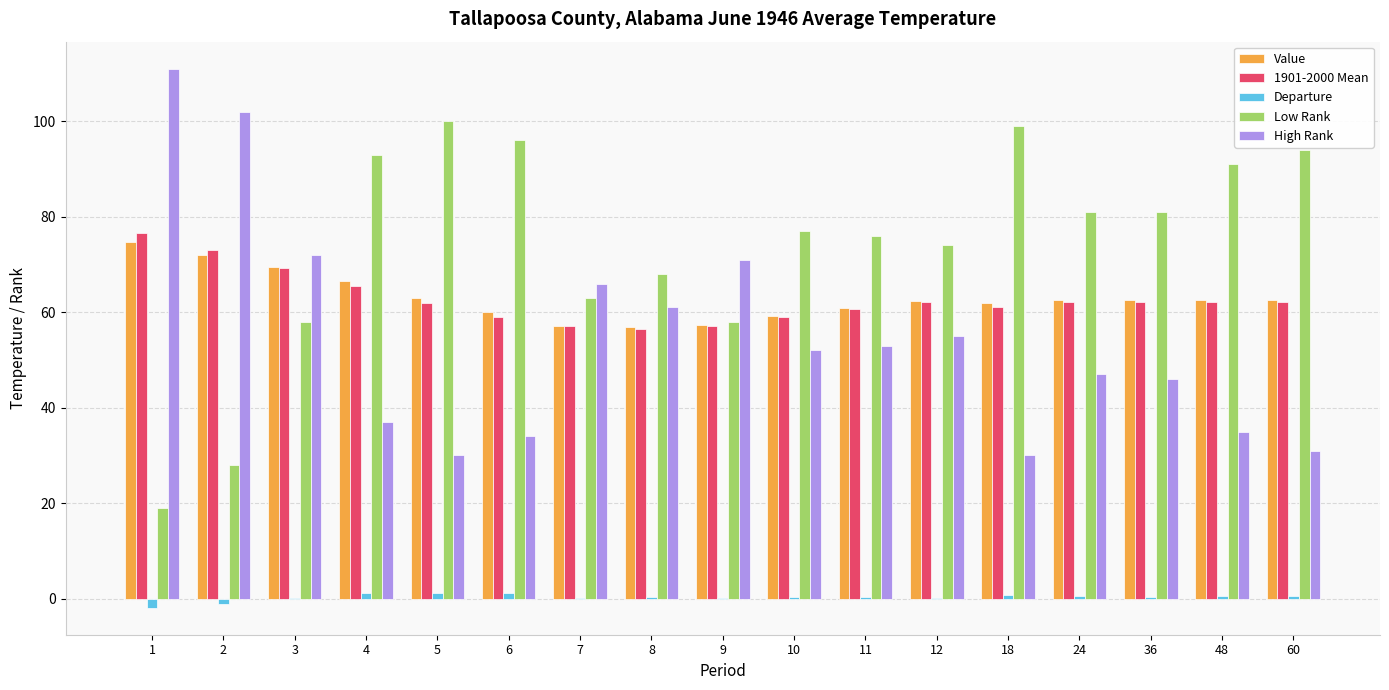

What is the total value across all series at 24?

253.2